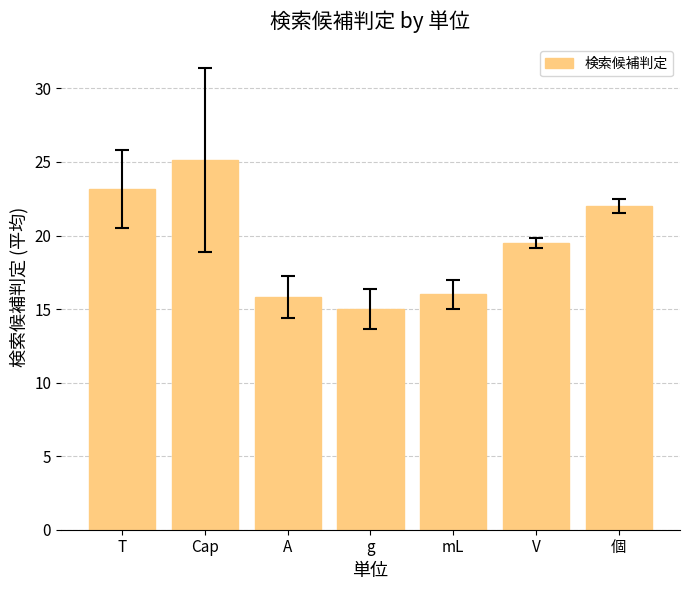

What is the average value?

19.5